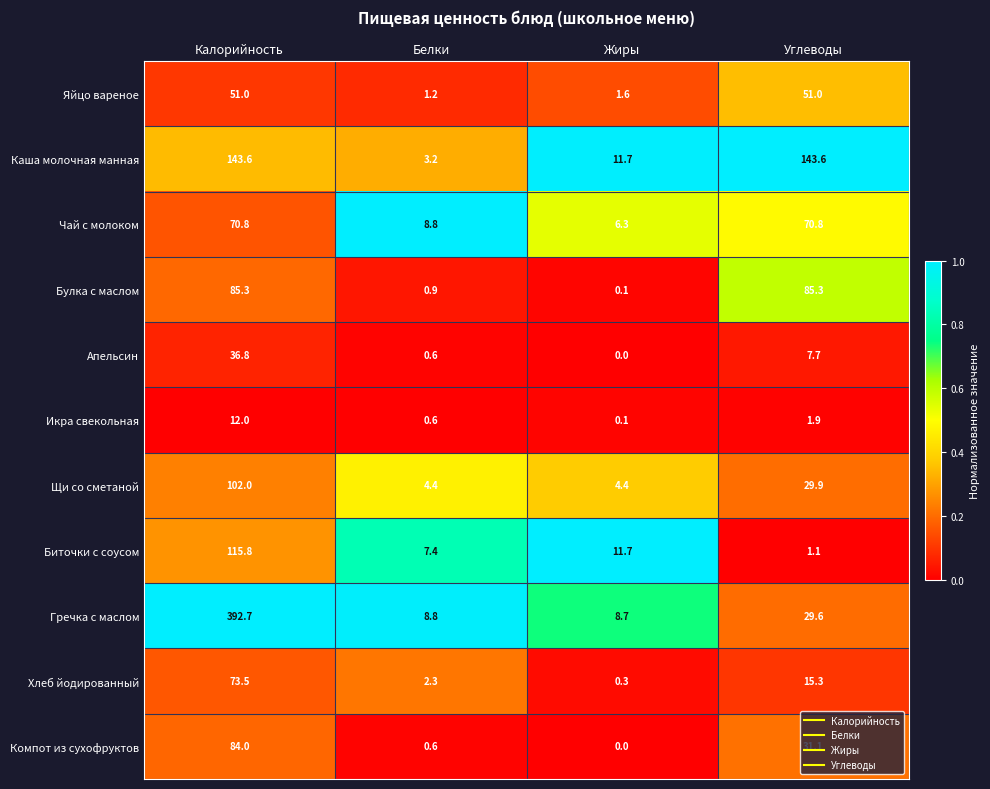

List the labels in order of Икра свекольная value, largest first.

Калорийность, Углеводы, Белки, Жиры